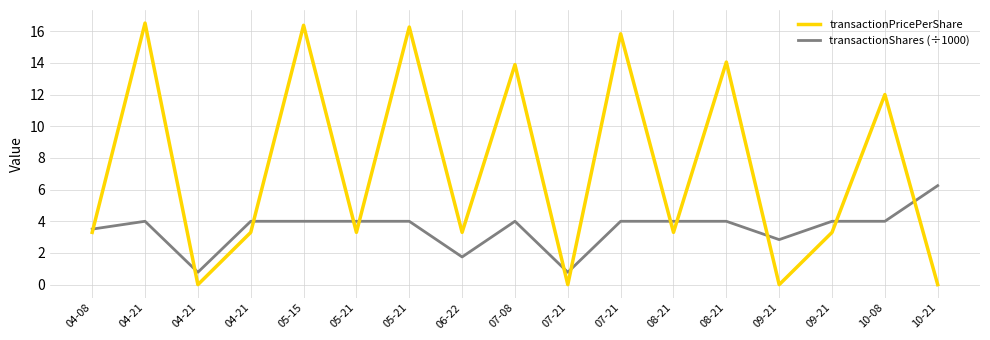

Which label corresponds to the largest value in the chart?

04-21